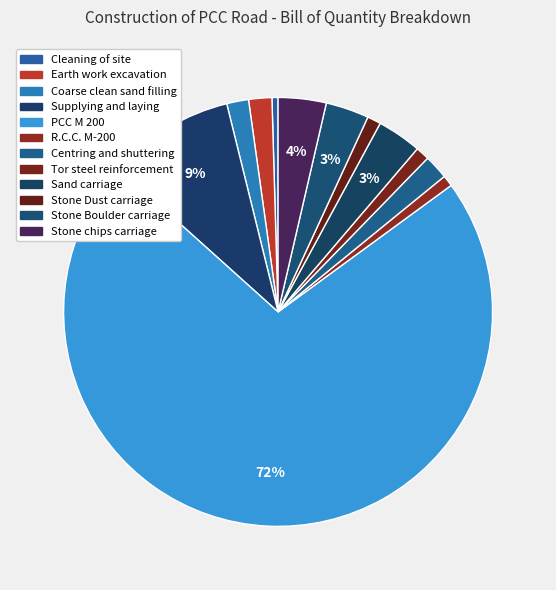

What is the change in value from Cleaning of site to R.C.C. M-200?

+2727.7